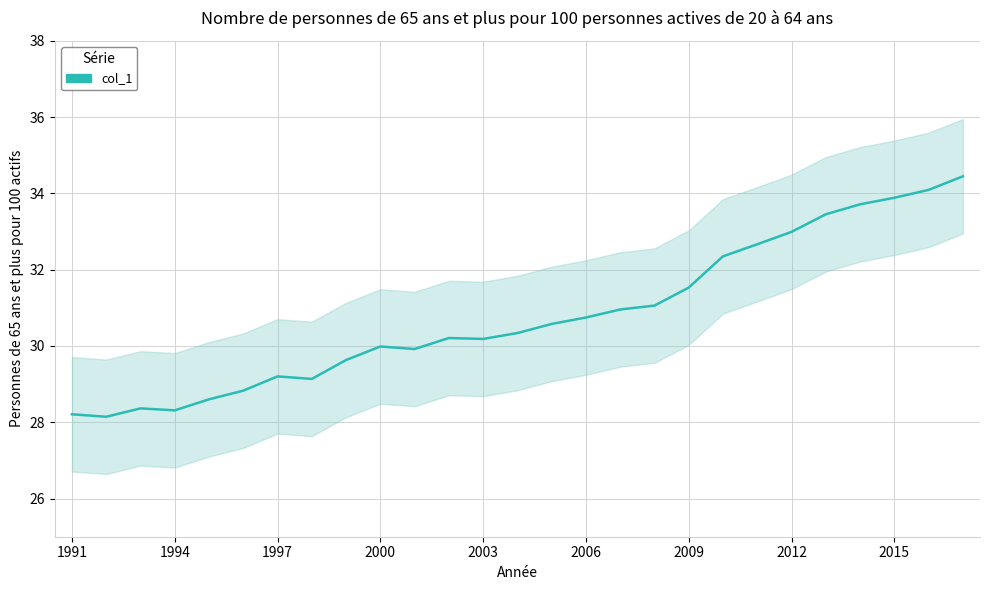

Reading left to right, transcribe all the data shown in this chart.

28.2	28.1	28.4	28.3	28.6	28.8	29.2	29.1	29.6	30.0	29.9	30.2	30.2	30.3	30.6	30.7	31.0	31.1	31.5	32.3	32.7	33.0	33.5	33.7	33.9	34.1	34.4